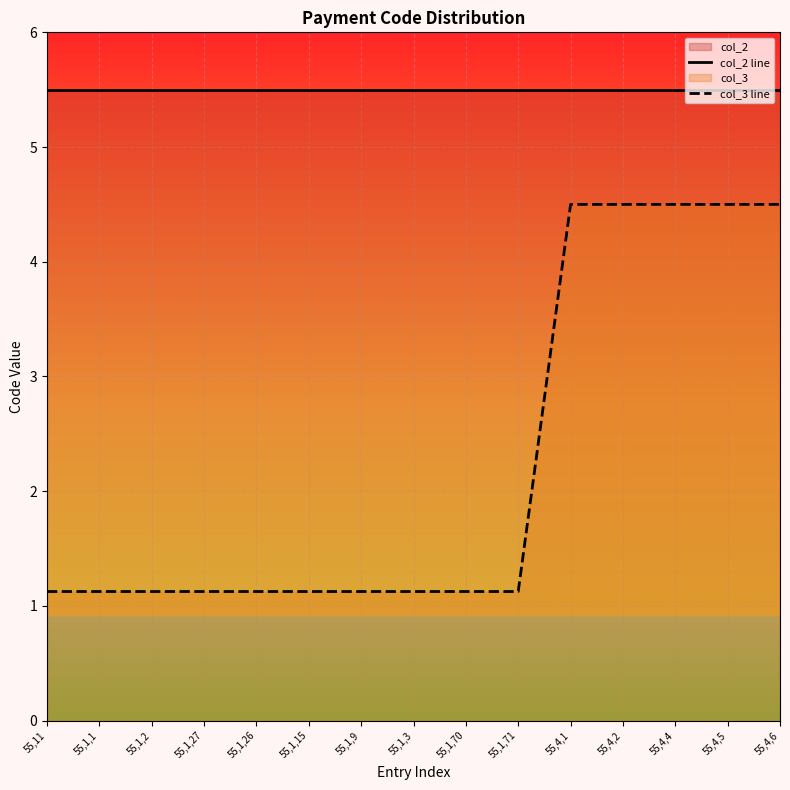

What is the label of the 7th point from the left?

55,1,9